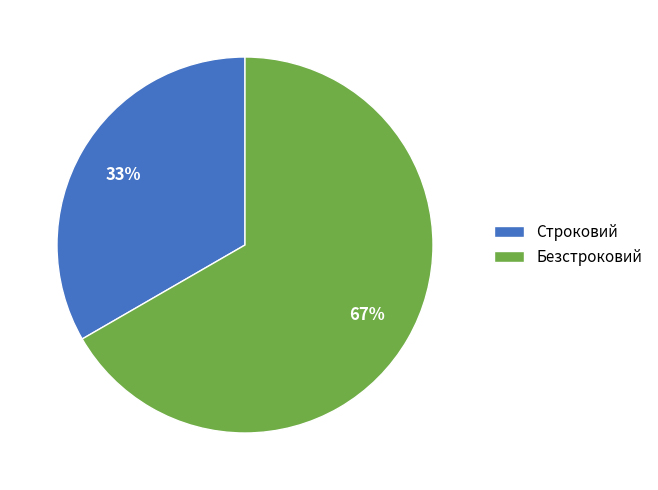

Combined, do Безстроковий and Строковий account for over 50%?

Yes